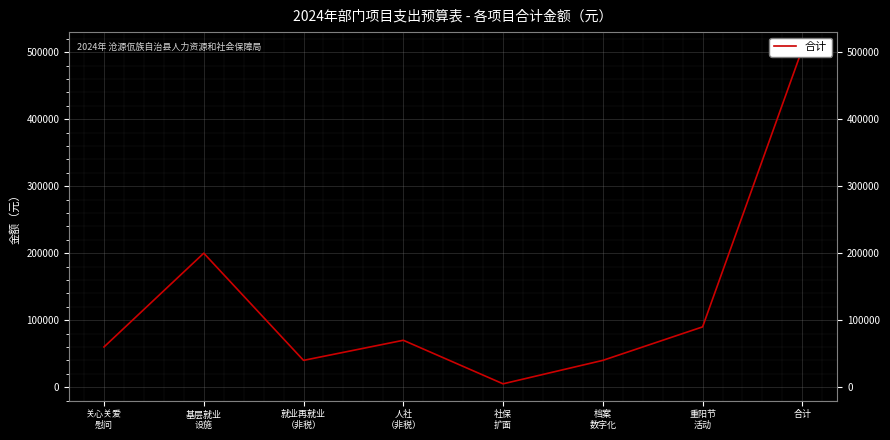

Which label corresponds to the largest value in the chart?

合计